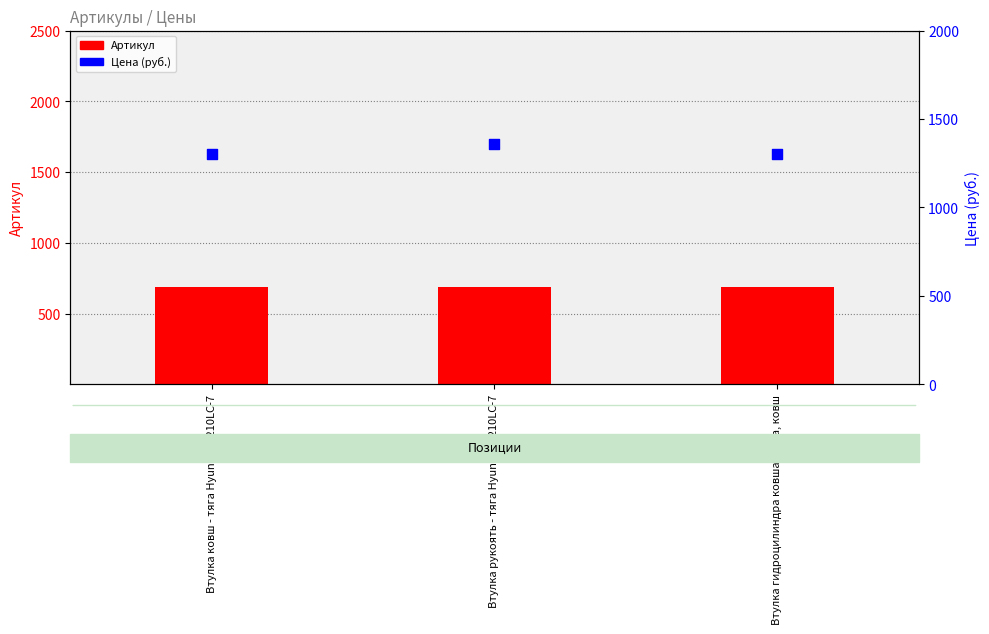

Is the value of Артикул at Втулка ковш - тяга Hyundai R210LC-7 greater than the value of Цена (руб.) at Втулка ковш - тяга Hyundai R210LC-7?

No